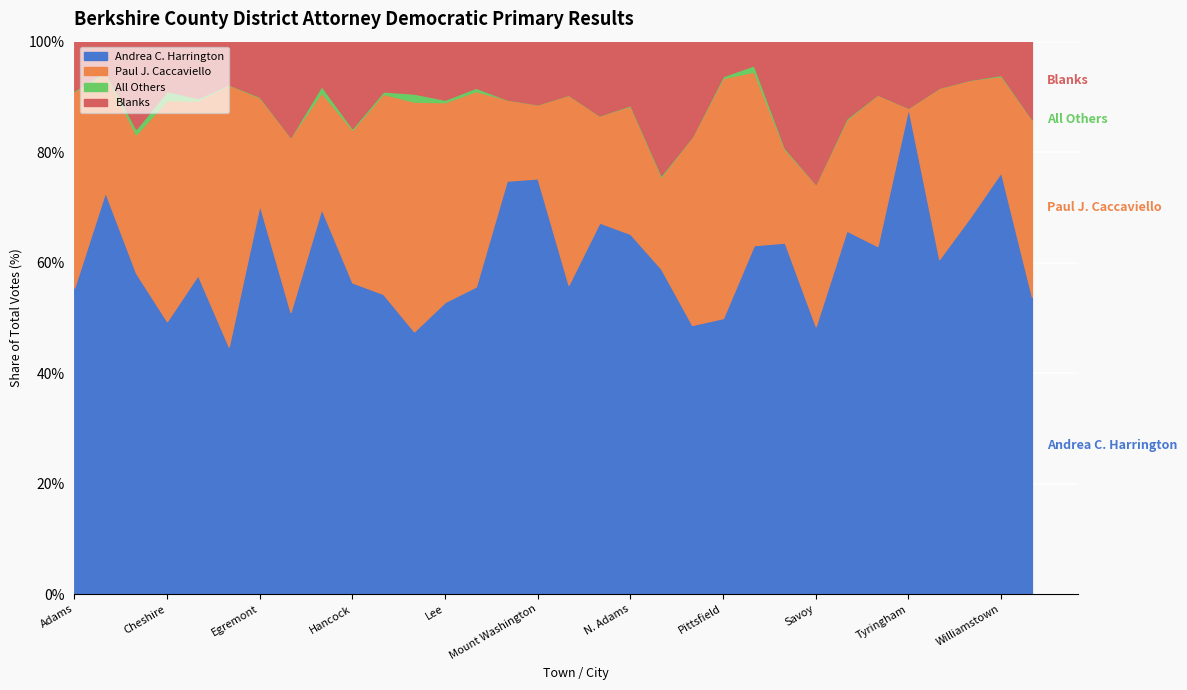

True or false: All Others and Blanks intersect in this chart.

False